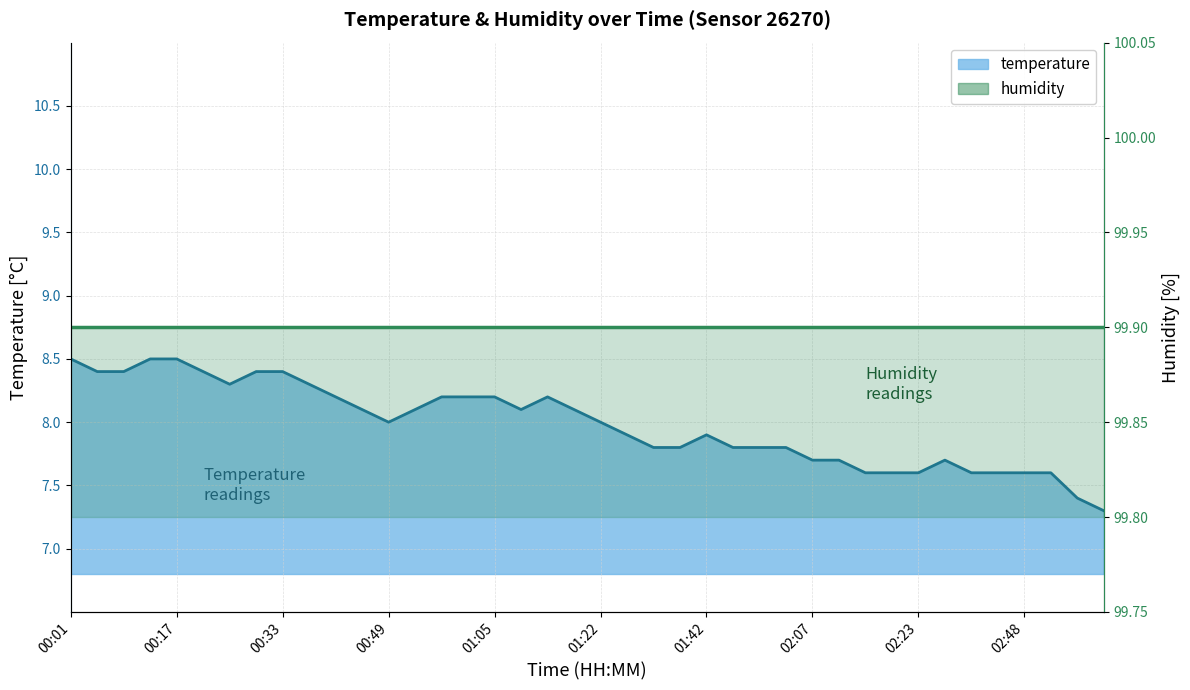

What is the sum of the values at 01:42 and 00:21?

16.3